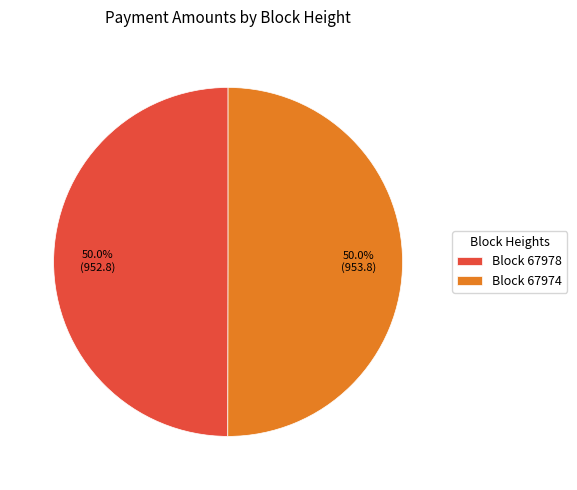

What percentage is NOT represented by Block 67978?

50.0%